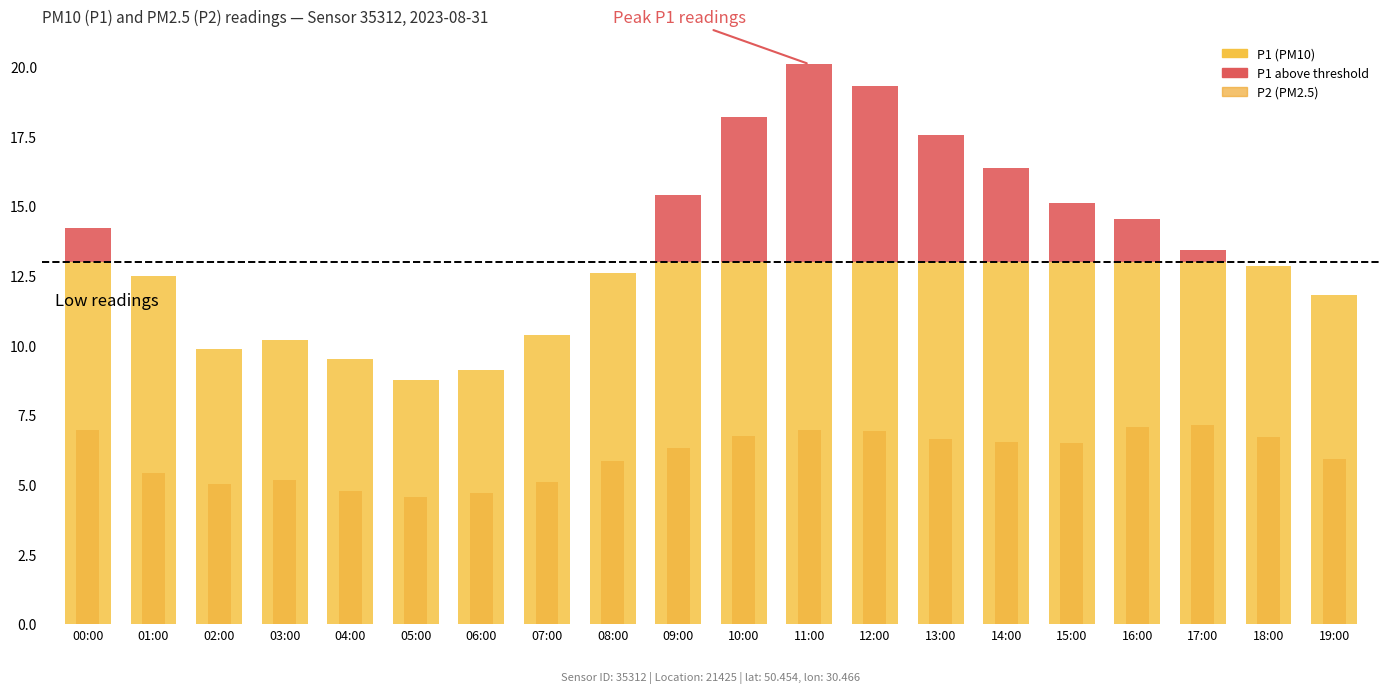

List the series in order of their peak value, lowest first.

P1 (above threshold), P2, P1